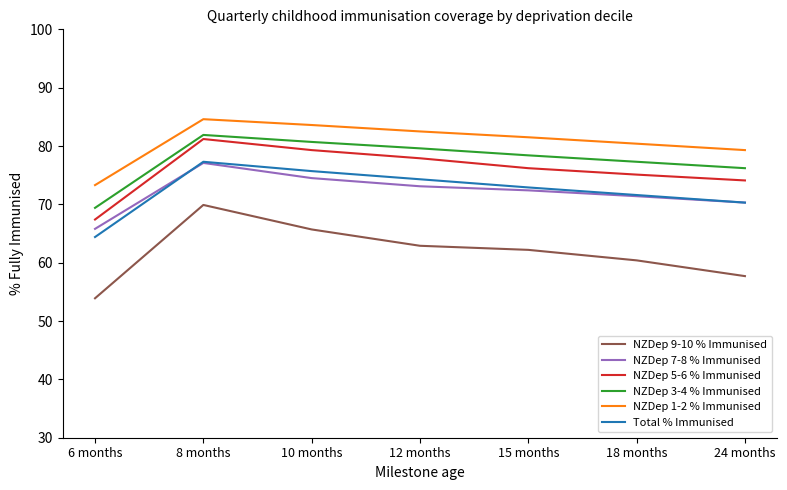

Which label corresponds to the largest value in the chart?

8 months